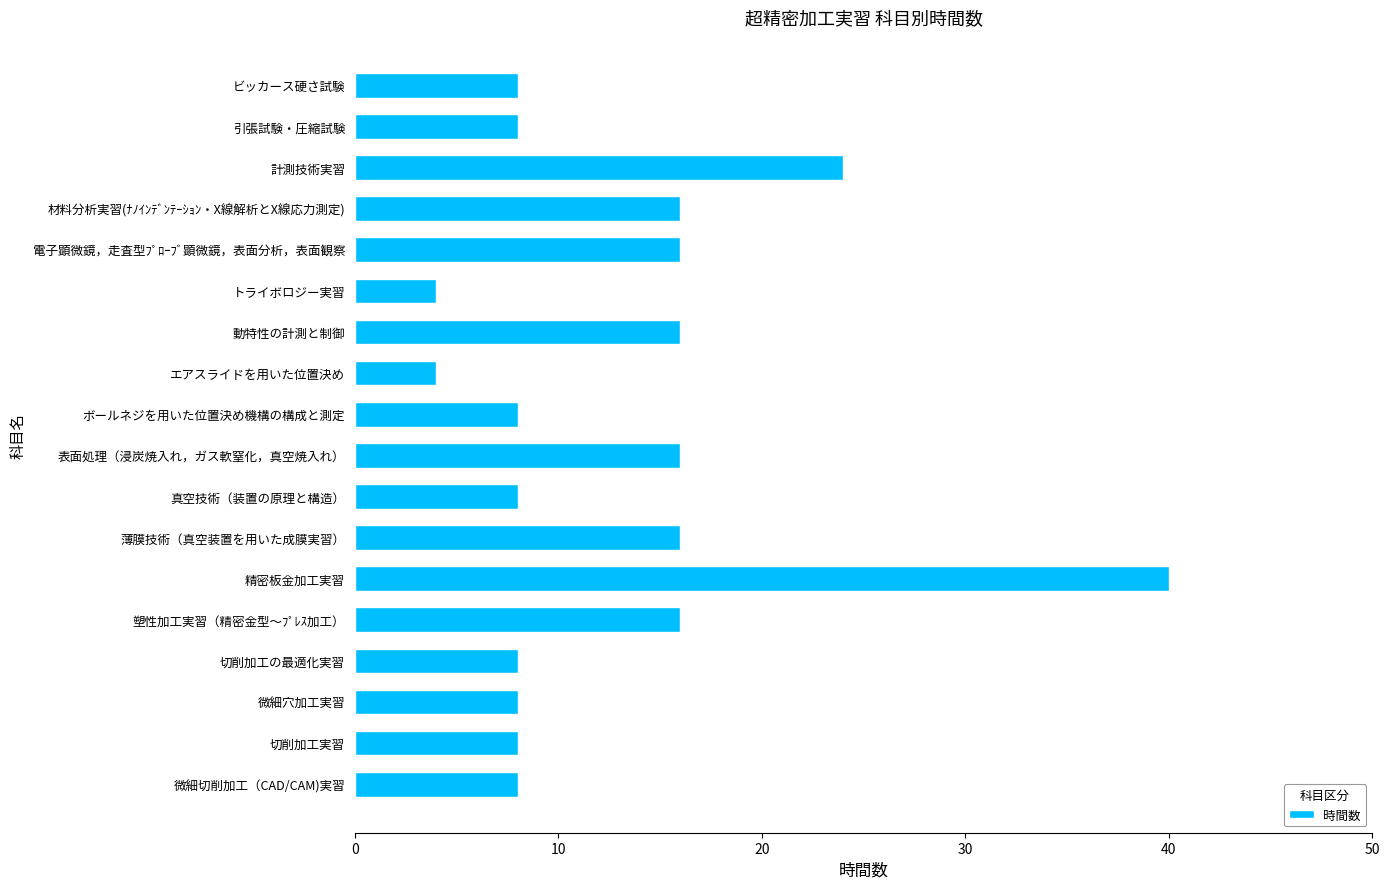

How many data points does each series have?

18